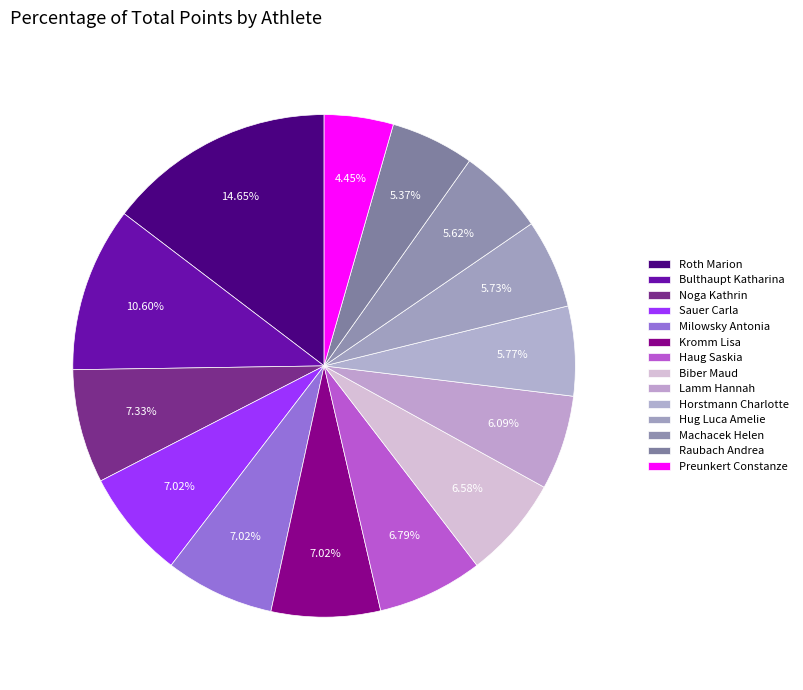

To the nearest percent, what is the average slice percentage?

7%